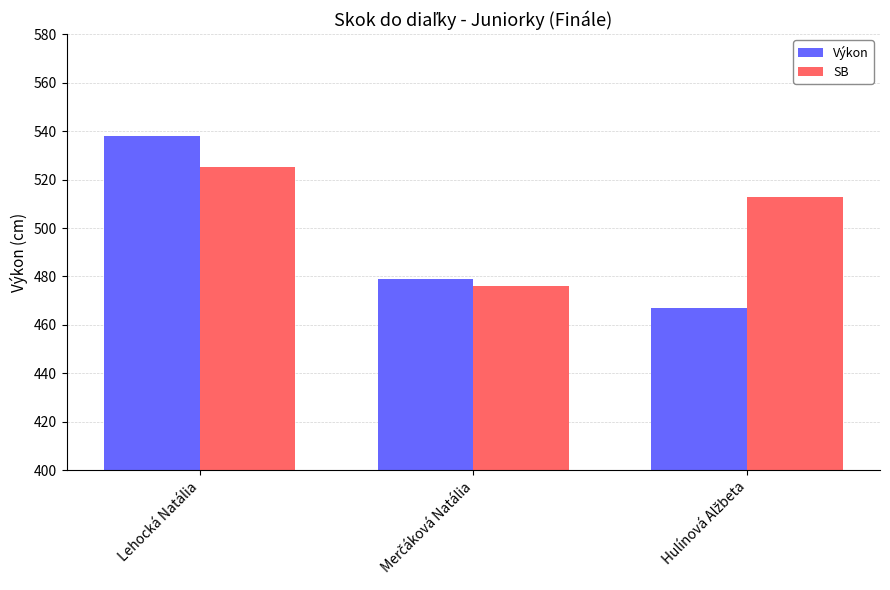

Reading left to right, list all the values displayed in this chart.

Výkon: 538	479	467
SB: 525	476	513